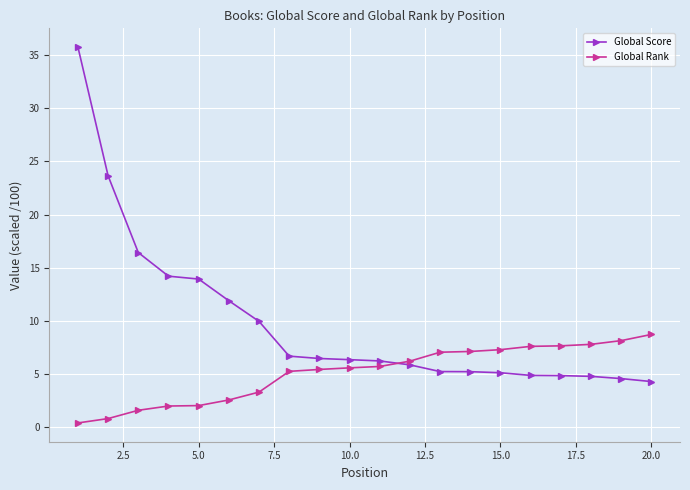

What is the value of the Global Score point at the 13th from the left?

5.2